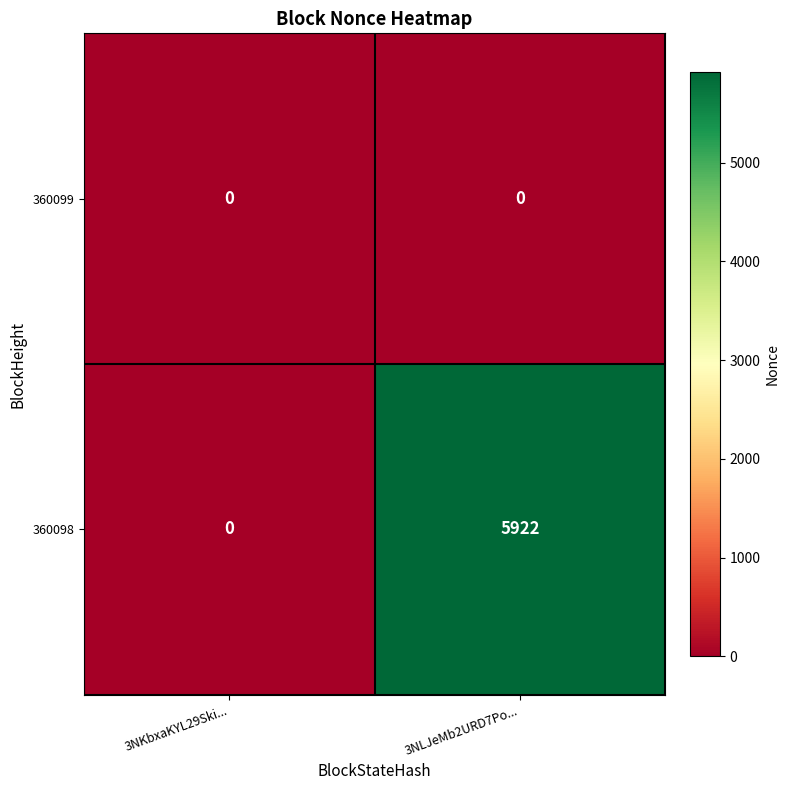

The 360098 series shows 0 at 3NKbxaKYL29Ski.... True or false?

True